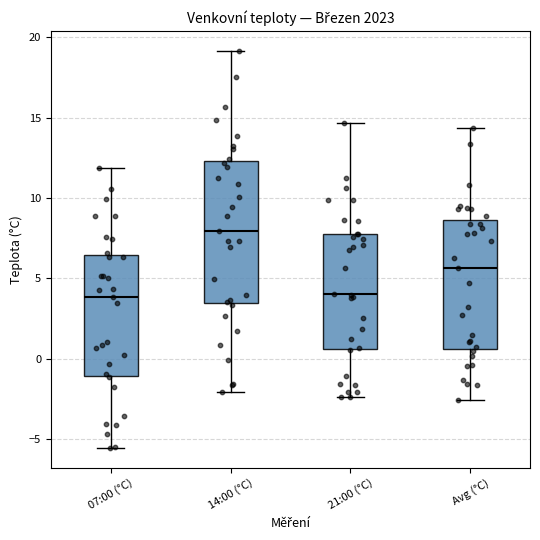

Reading left to right, transcribe this box plot: for each box, give where its median line is, the range the box spans, and where its two whiskers end, as read against the y-axis. The values are not printed on the chart, so give them approximately, as read against the axis.

07:00 (°C): median 4.0, box -1.0 to 6.5, whiskers -5.5 to 12.0
14:00 (°C): median 8.0, box 3.5 to 12.5, whiskers -2.0 to 19.0
21:00 (°C): median 4.0, box 0.5 to 8.0, whiskers -2.5 to 14.5
Avg (°C): median 5.5, box 0.5 to 8.5, whiskers -2.5 to 14.5